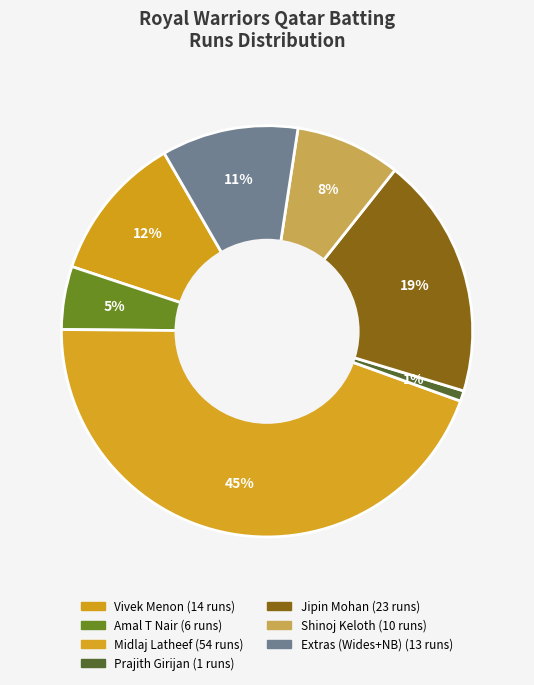

How many segments does this pie chart have?

7